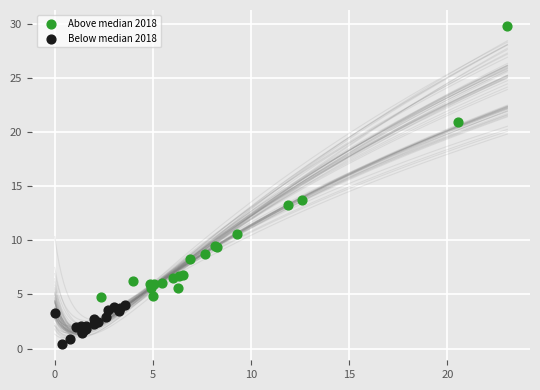

Which series has the widest spread of Y values?

Above median 2018